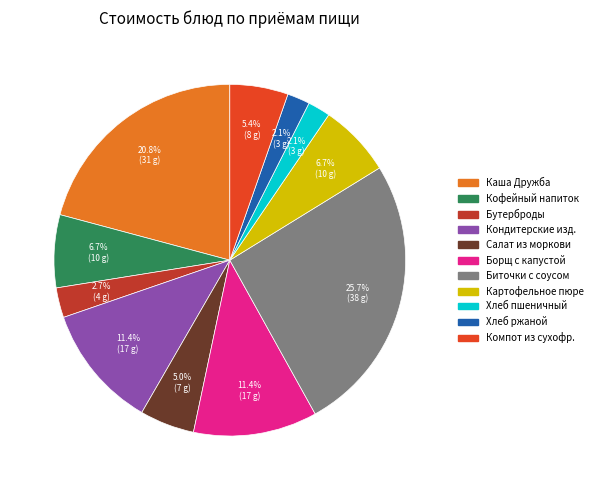

Does any single category account for the majority?

No